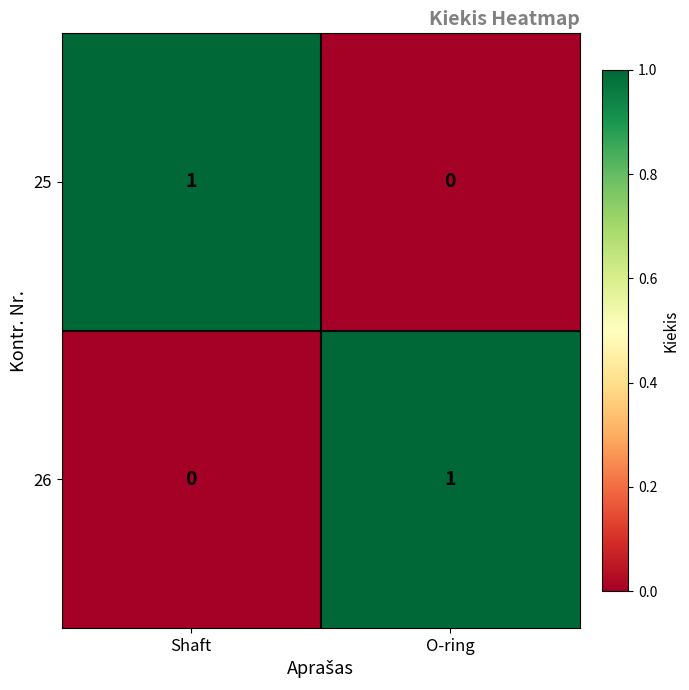

At Shaft, list the series in order from largest to smallest.

25, 26